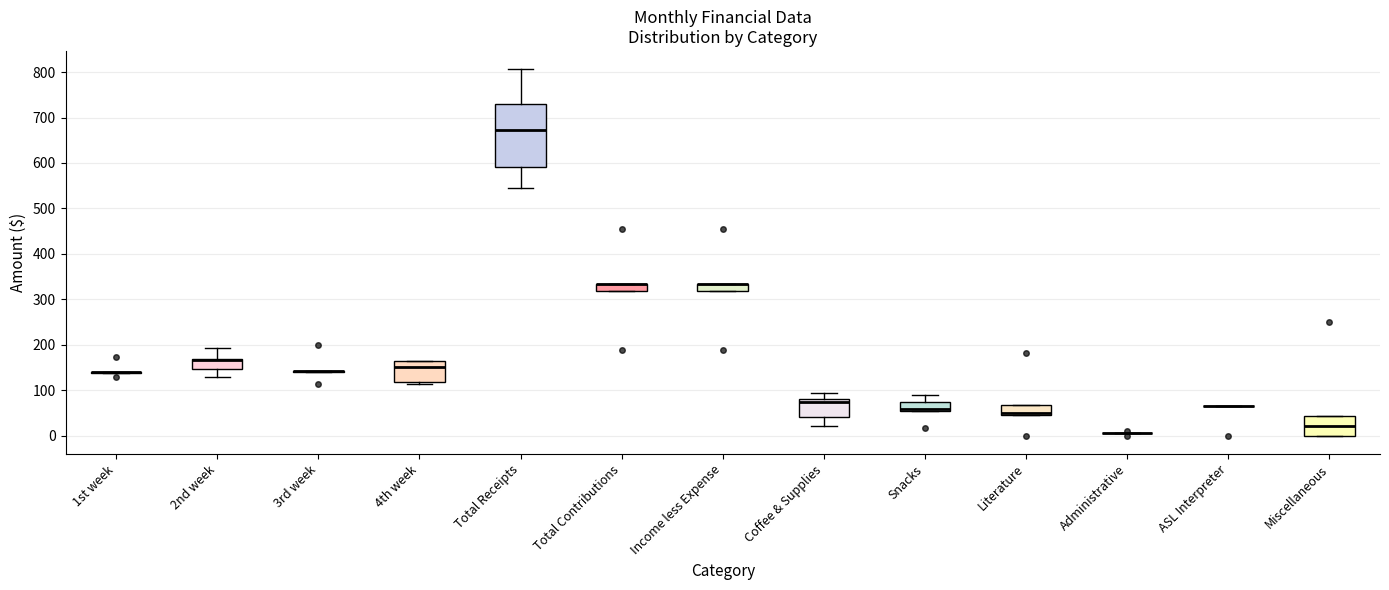

Reading left to right, transcribe this box plot: for each box, give where its median line is, the range the box spans, and where its two whiskers end, as read against the y-axis. The values are not printed on the chart, so give them approximately, as read against the axis.

1st week: box collapsed to a line at 140, whiskers 140 to 140
2nd week: median 170 (drawn on the box's upper edge), box 150 to 170, whiskers 130 to 190
3rd week: box collapsed to a line at 140, whiskers 140 to 140
4th week: median 150, box 120 to 160, whiskers 110 to 160
Total Receipts: median 670, box 590 to 730, whiskers 540 to 810
Total Contributions: median 330 (drawn on the box's upper edge), box 320 to 330, whiskers 320 to 330
Income less Expense: median 330 (drawn on the box's upper edge), box 320 to 330, whiskers 320 to 330
Coffee & Supplies: median 70, box 40 to 80, whiskers 20 to 90
Snacks: median 60 (drawn on the box's lower edge), box 60 to 70, whiskers 60 to 90
Literature: median 50 (just above the box's lower edge), box 50 to 70, whiskers 50 to 70
Administrative: box collapsed to a line at 10, whiskers 10 to 10
ASL Interpreter: box collapsed to a line at 70, whiskers 70 to 70
Miscellaneous: median 20, box 0 to 40, whiskers 0 to 40